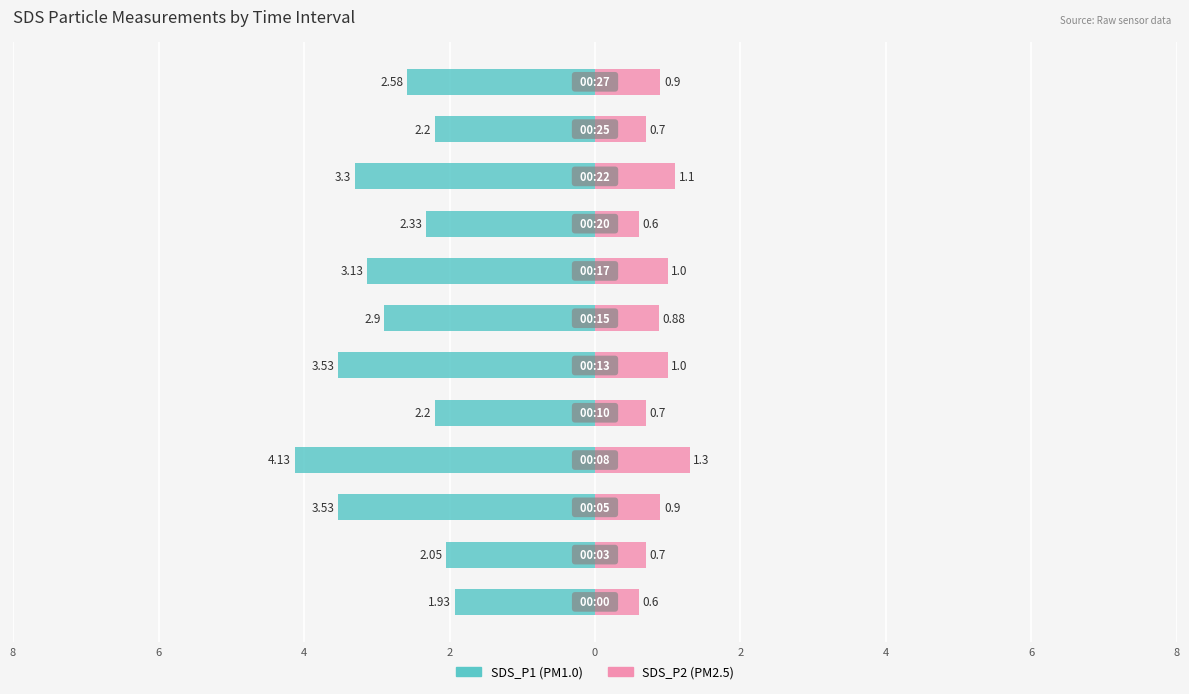

Reading right to left, what are all the values shown in this chart?

SDS_P1: -2.6	-2.2	-3.3	-2.3	-3.1	-2.9	-3.5	-2.2	-4.1	-3.5	-2.0	-1.9
SDS_P2: 0.9	0.7	1.1	0.6	1.0	0.9	1.0	0.7	1.3	0.9	0.7	0.6